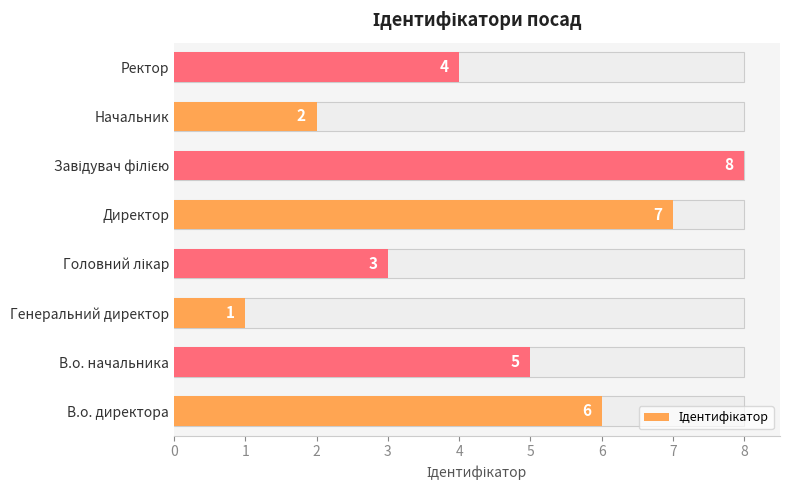

What is the smallest value displayed?

1